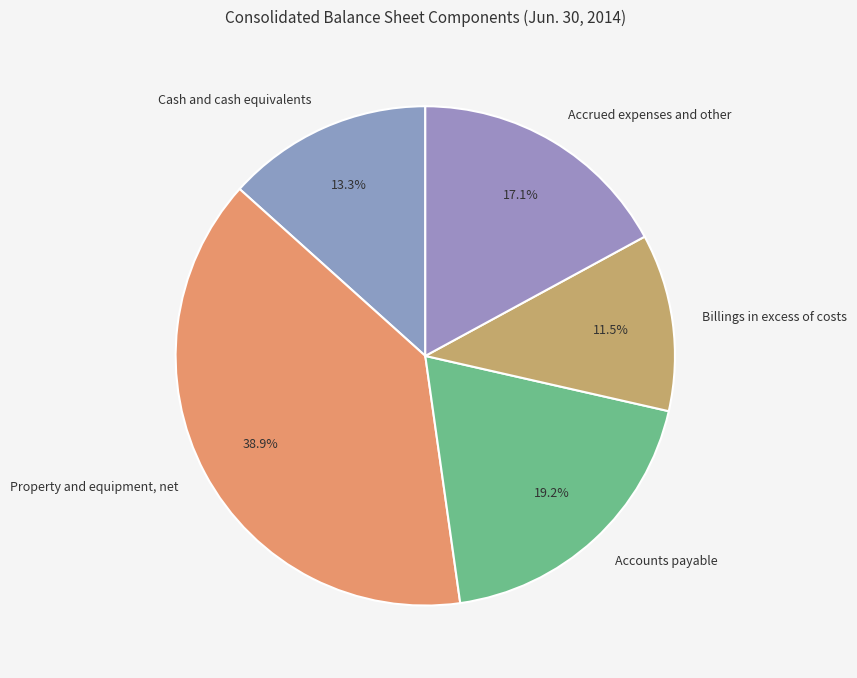

Between Cash and cash equivalents and Accrued expenses and other, which is larger?

Accrued expenses and other